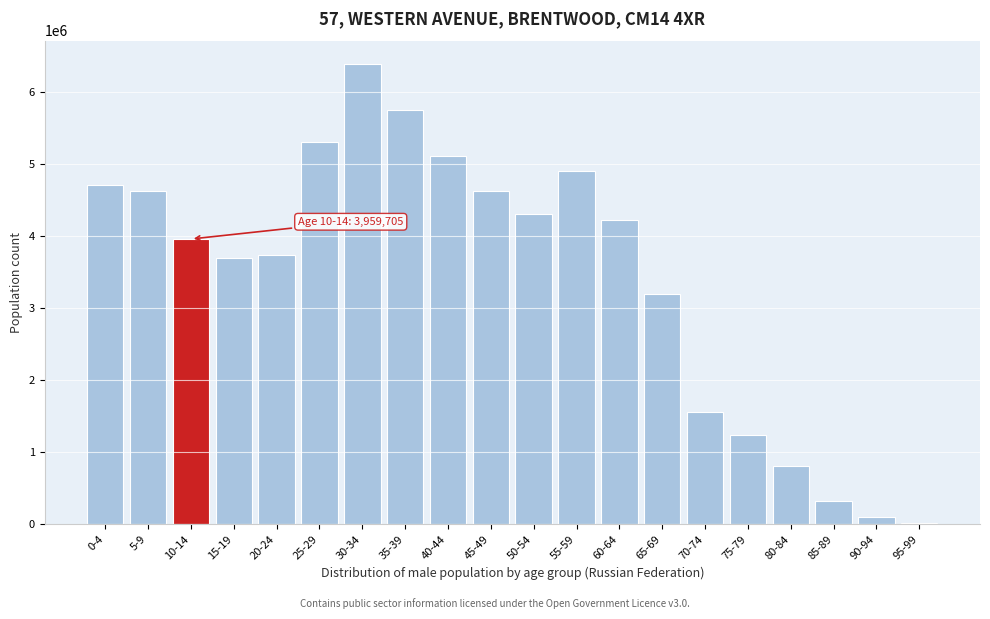

The value at 30-34 is 11401944. True or false?

False